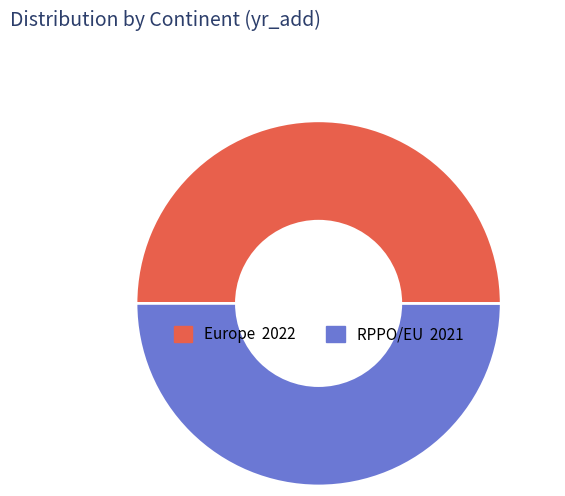

What is the ratio of the value at Europe to the value at RPPO/EU?

1.0